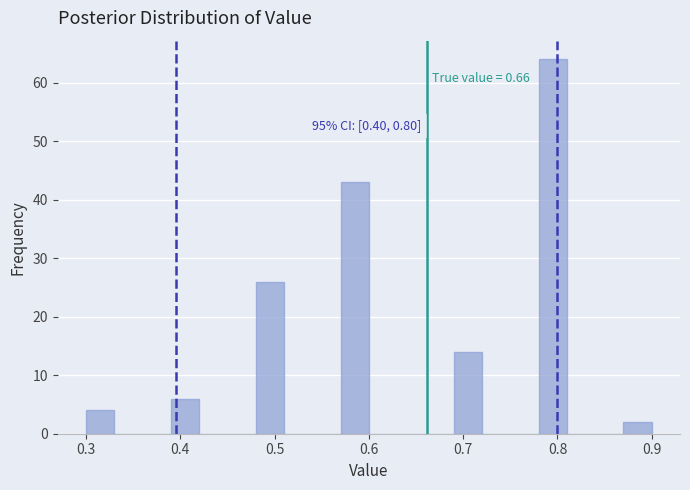

Around what value on the x-axis is the tallest bar? Give the approximate position of its centre, as read against the axis.

0.80